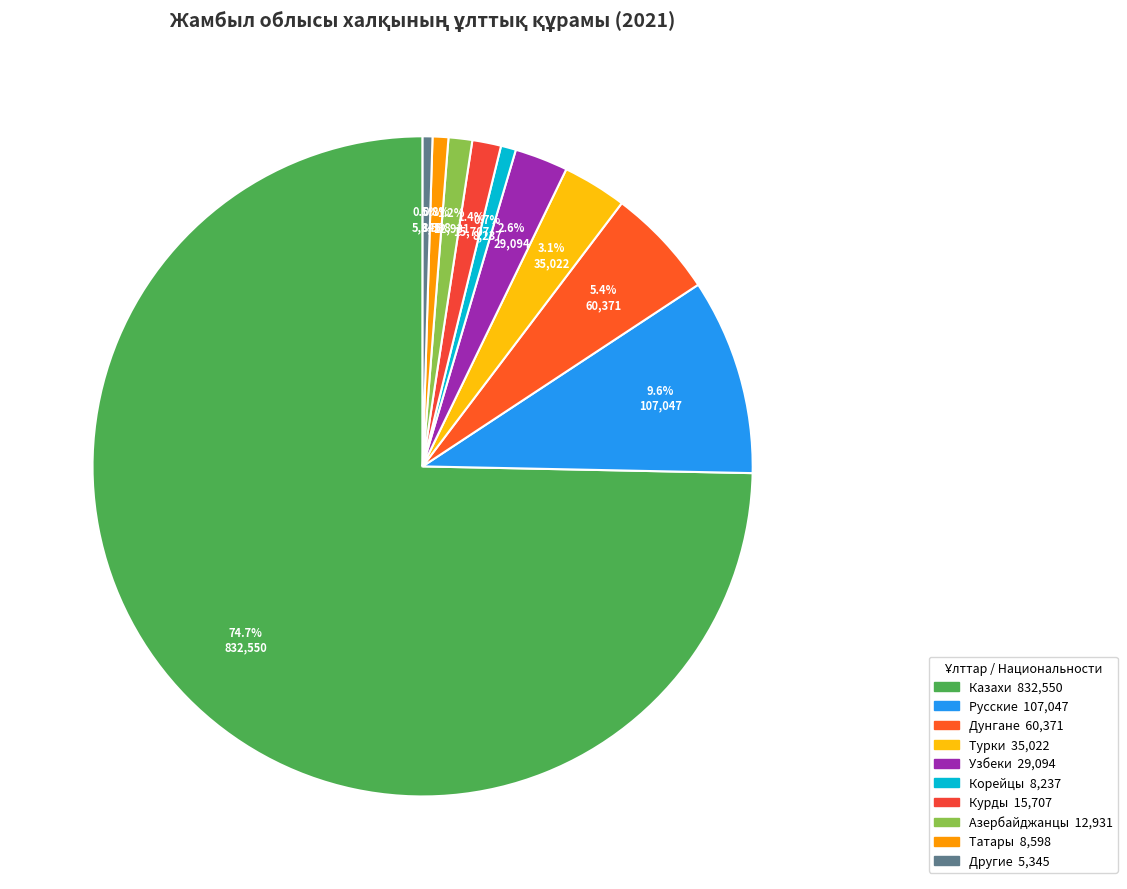

To the nearest percent, what is the difference between the largest and smallest slice percentages?

74%